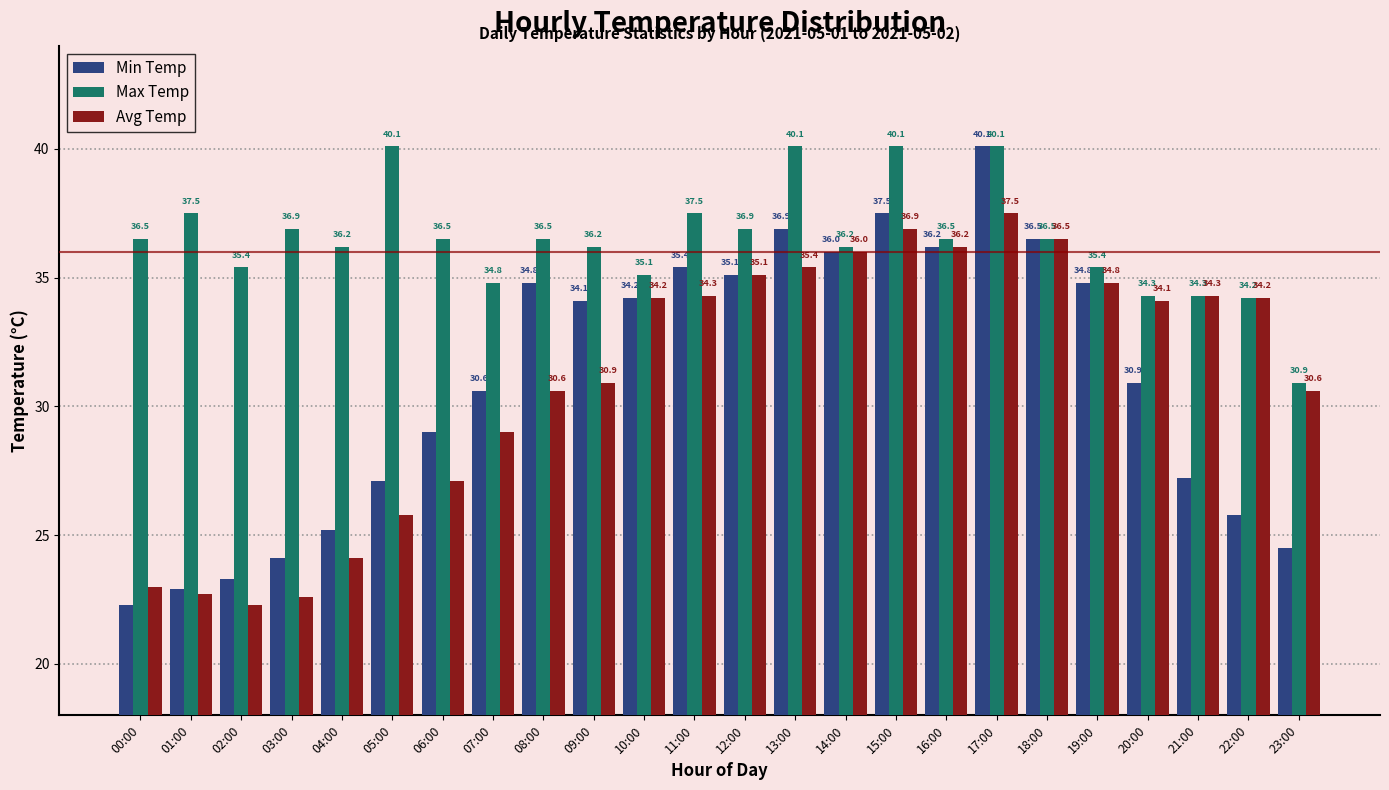

How many values in the Min Temp series are below 34?

12